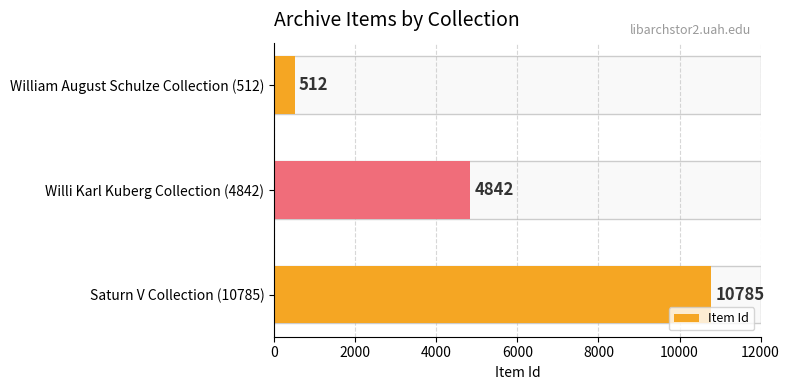

What is the change in value from Saturn V Collection (10785) to Willi Karl Kuberg Collection (4842)?

-5943